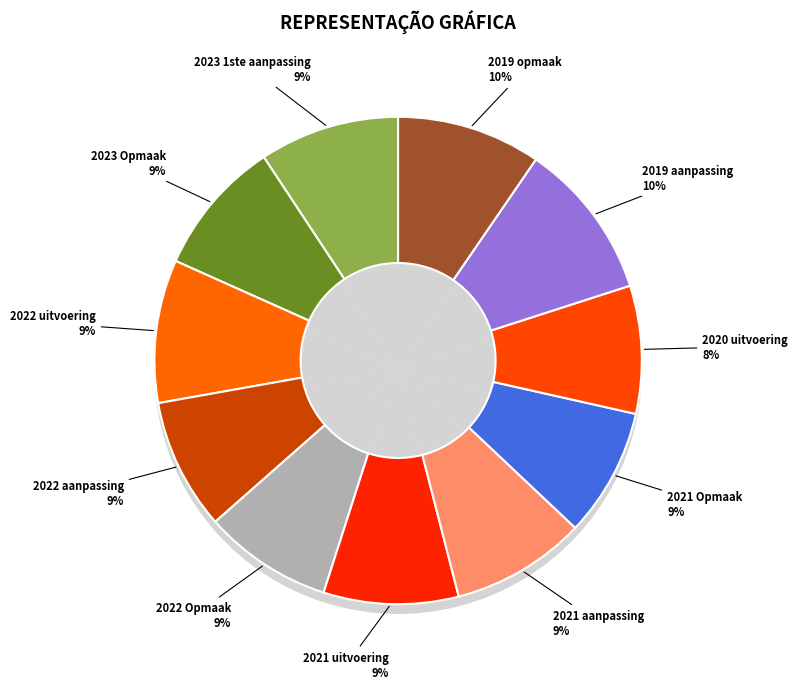

To the nearest percent, what percentage of the pie is 2022 uitvoering?

9%